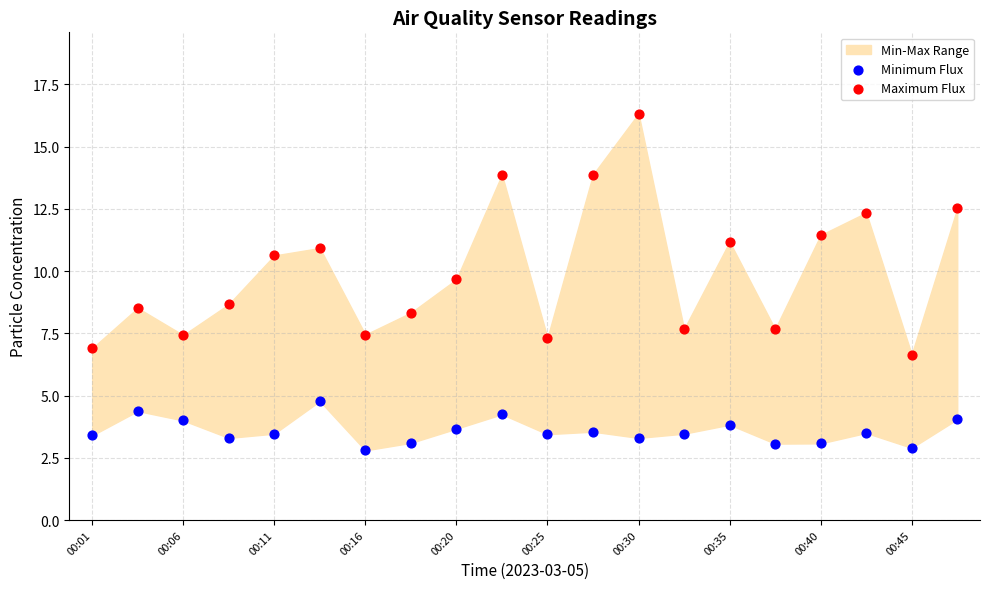

Which series contains the highest Y value?

Maximum Flux